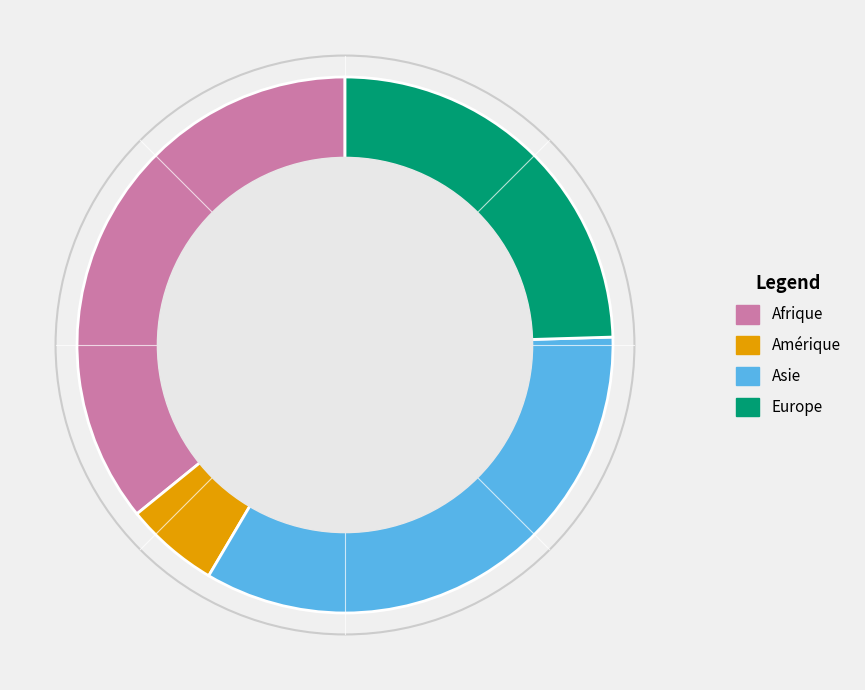

How many slices are in this pie chart?

4